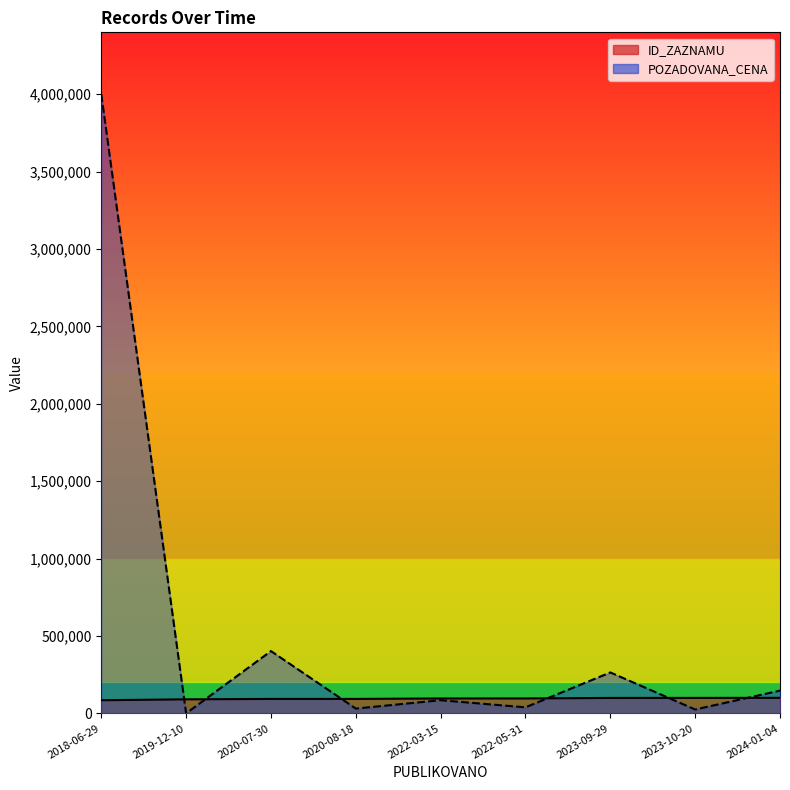

How many data points in ID_ZAZNAMU are above 96262?

4